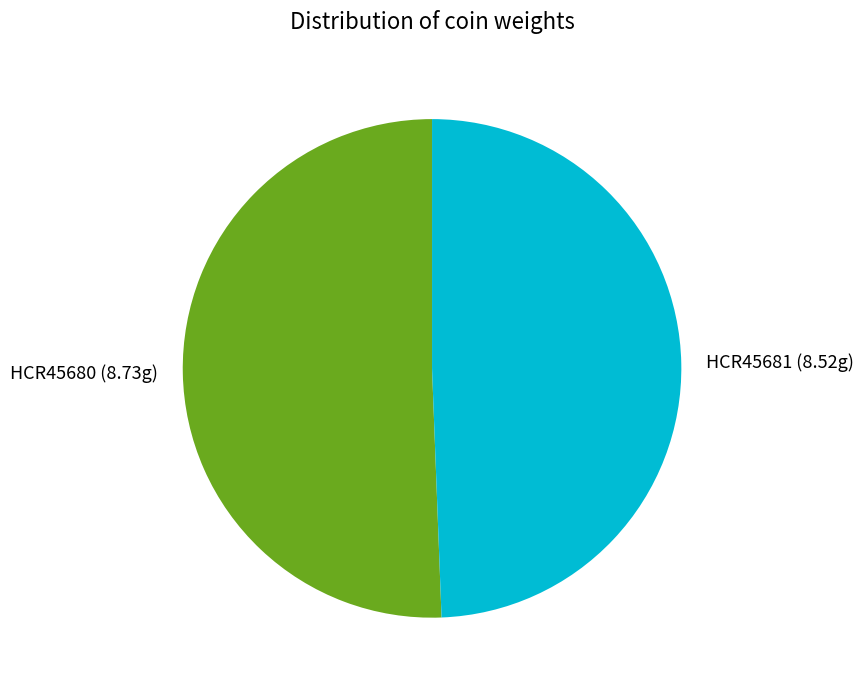

Count the number of slices in the pie.

2